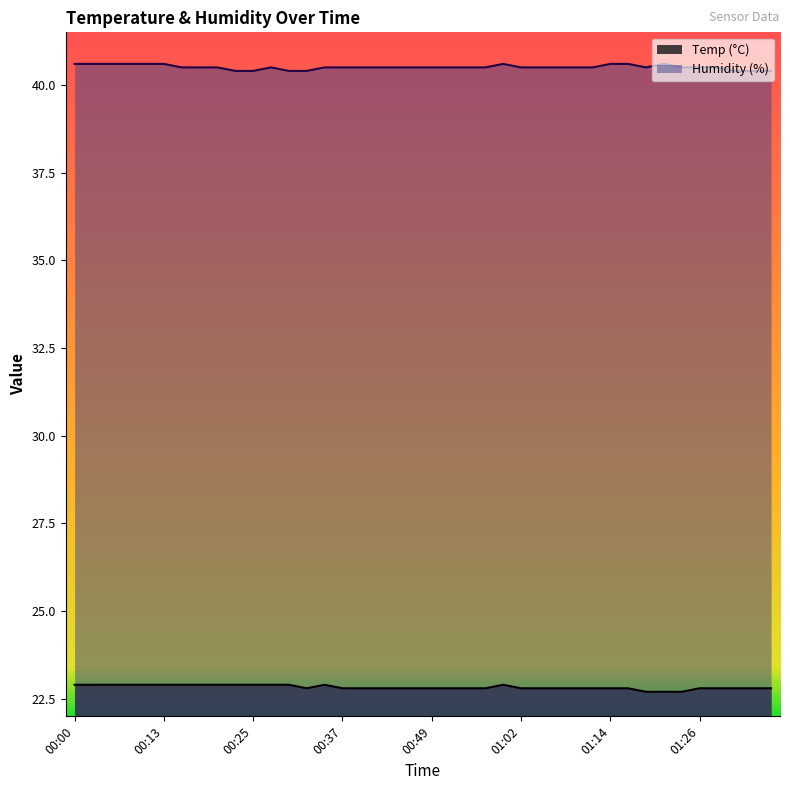

Rank the series by their average value, from lowest to highest.

Temp, Humidity